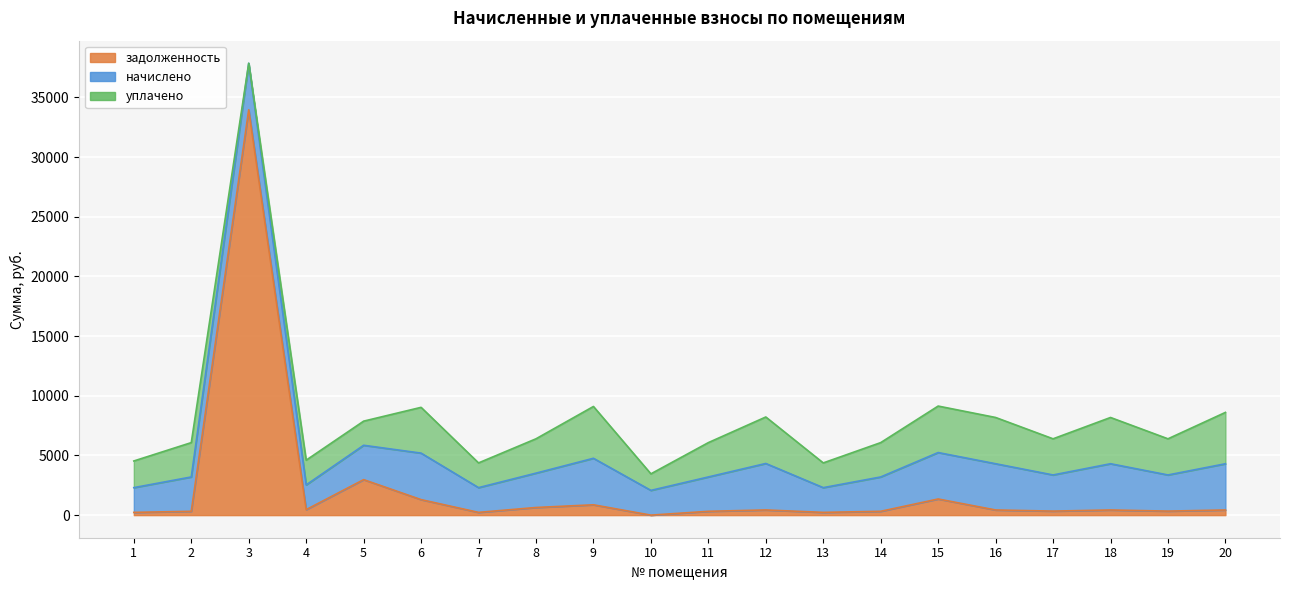

What value does the уплачено series have at 2?

2877.7